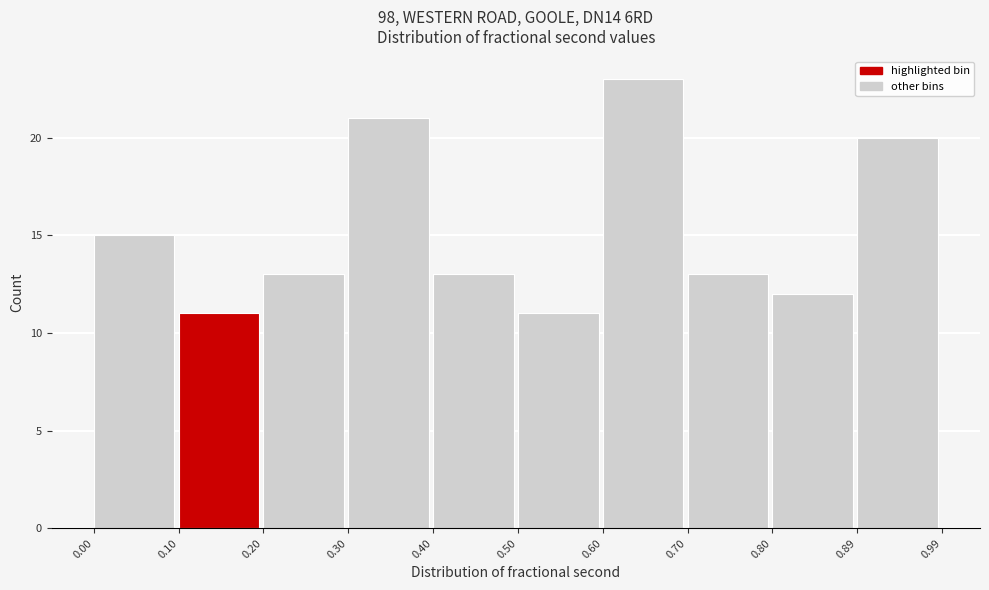

Which range on the x-axis has the tallest bar?

0.60 to 0.70